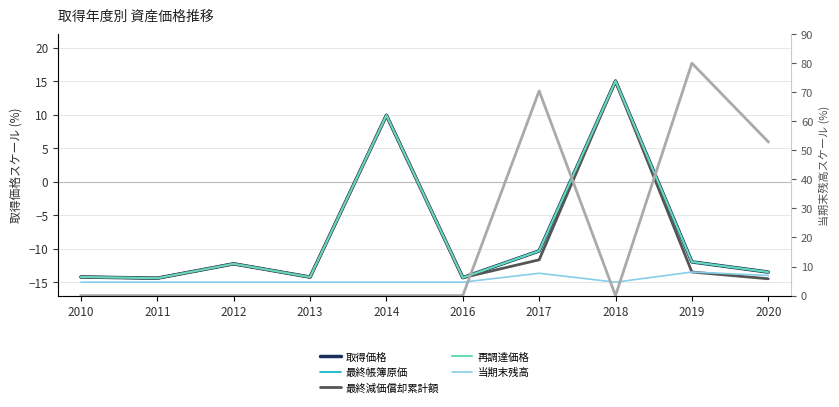

Which series changed the most between 2014 and 2020?

当期末残高(右軸)